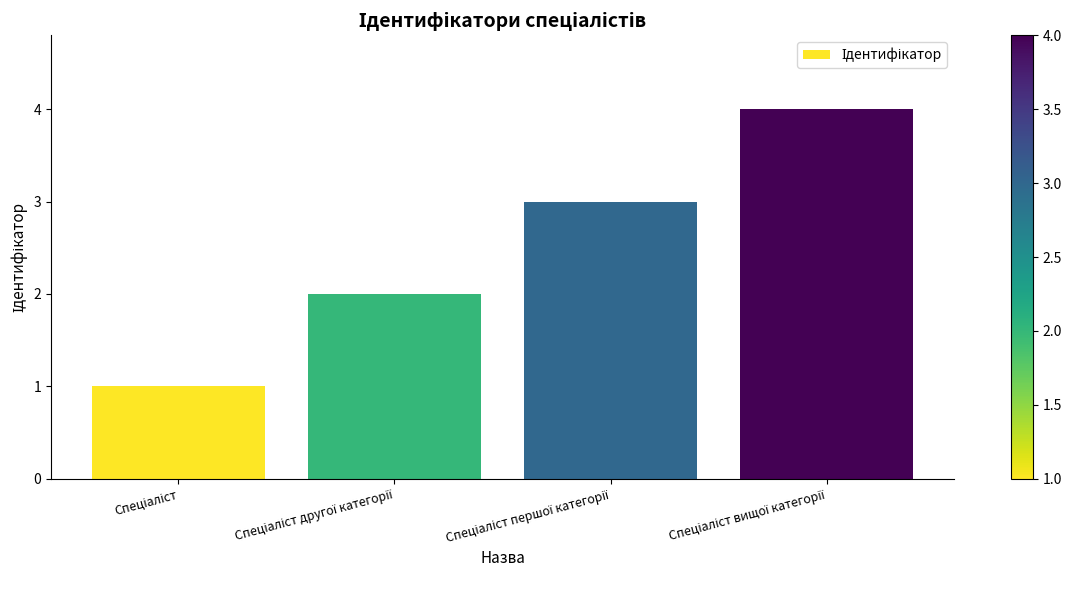

What is the sum of all values?

10